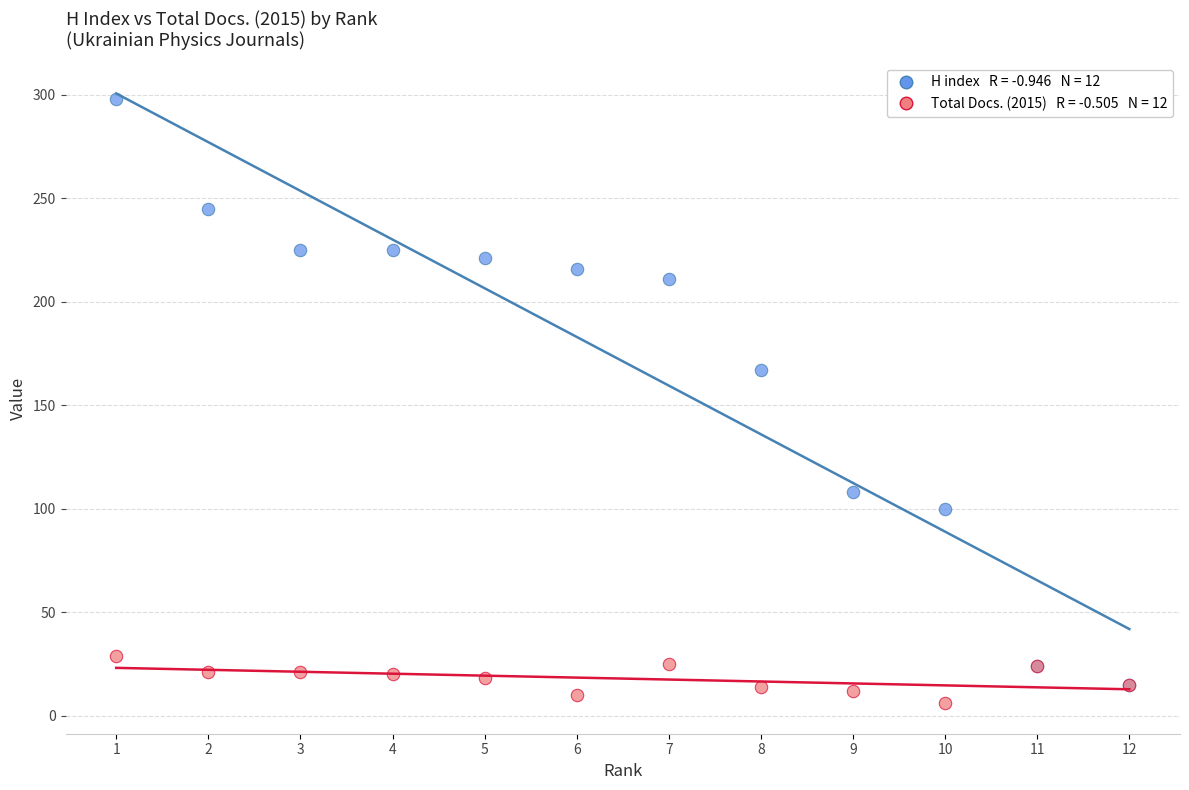

Across all series, what Y value is closest to 152?

167